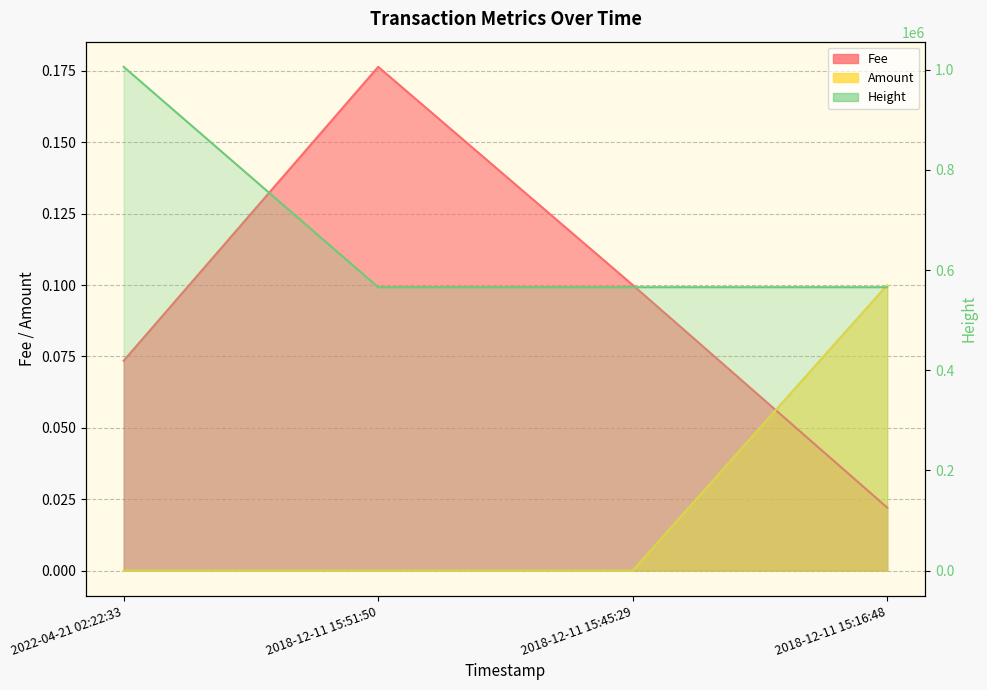

True or false: Height and Amount cross at least once.

False